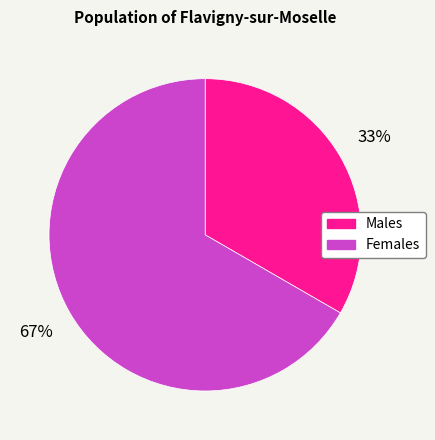

Which category has the biggest portion of the pie?

Females